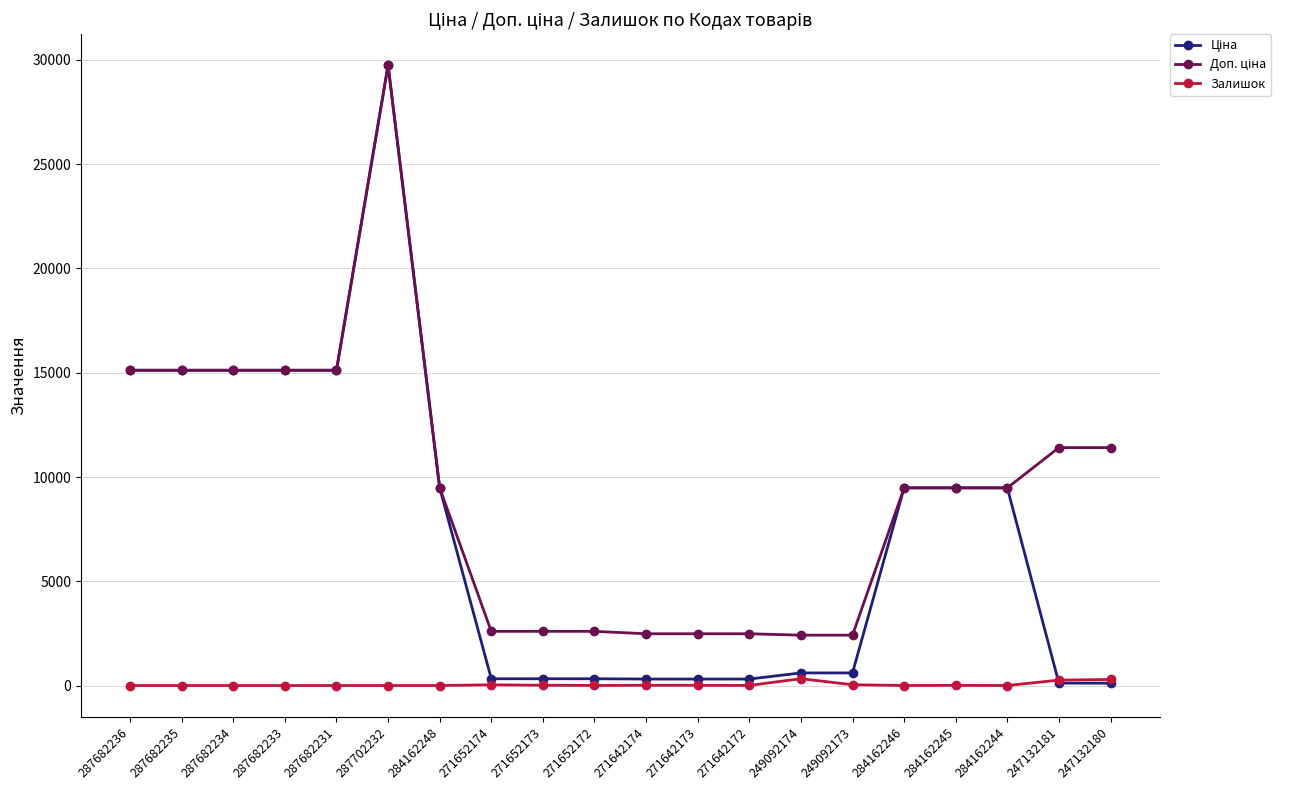

Does the chart have visible grid lines?

Yes